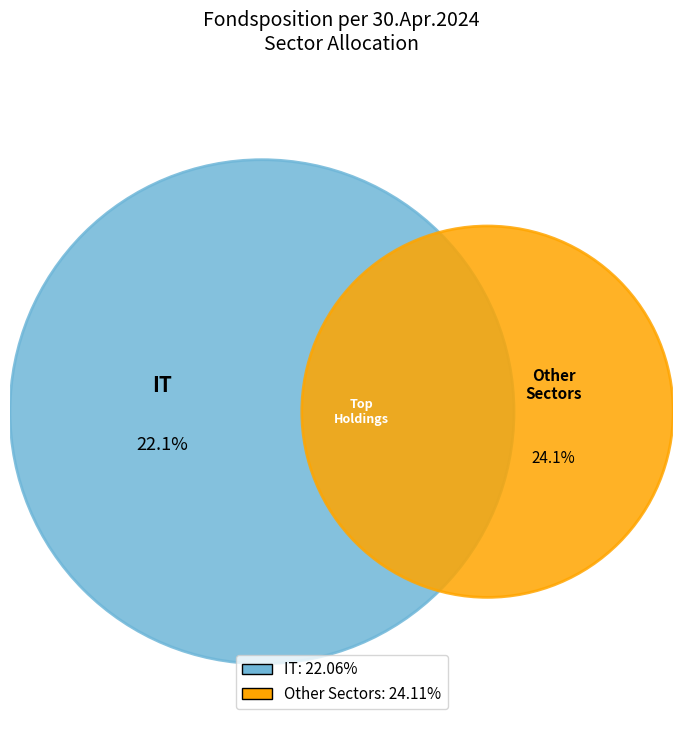

Is there a majority slice in this chart?

No